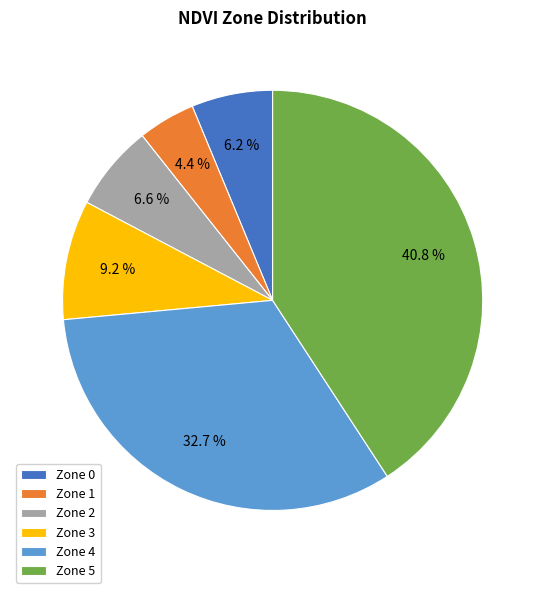

Does Zone 0 account for over 50% of the chart?

No